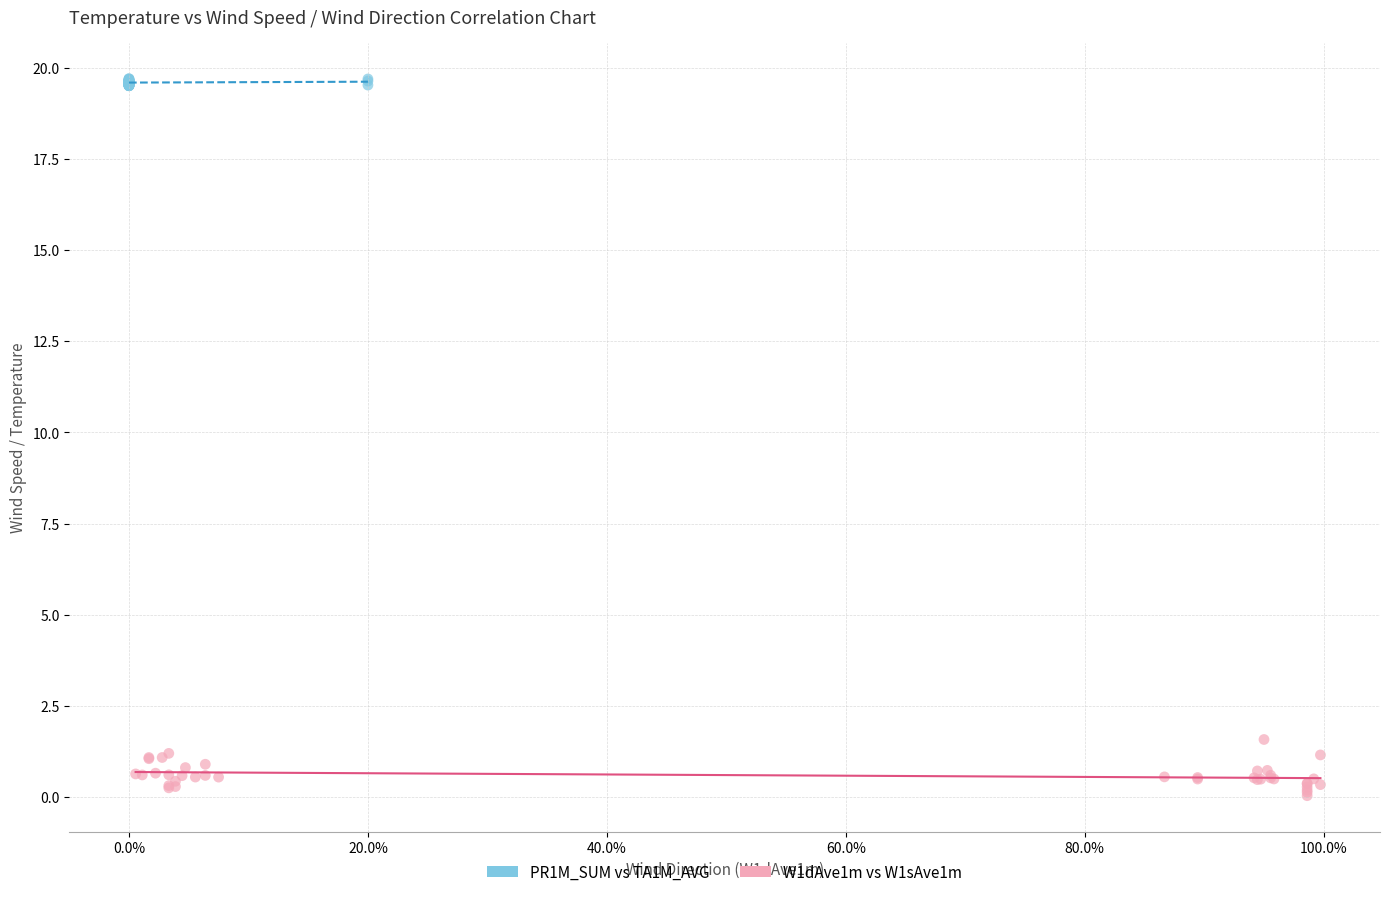

What are all the series names shown in the legend?

PR1M_SUM vs TA1M_AVG, W1dAve1m vs W1sAve1m